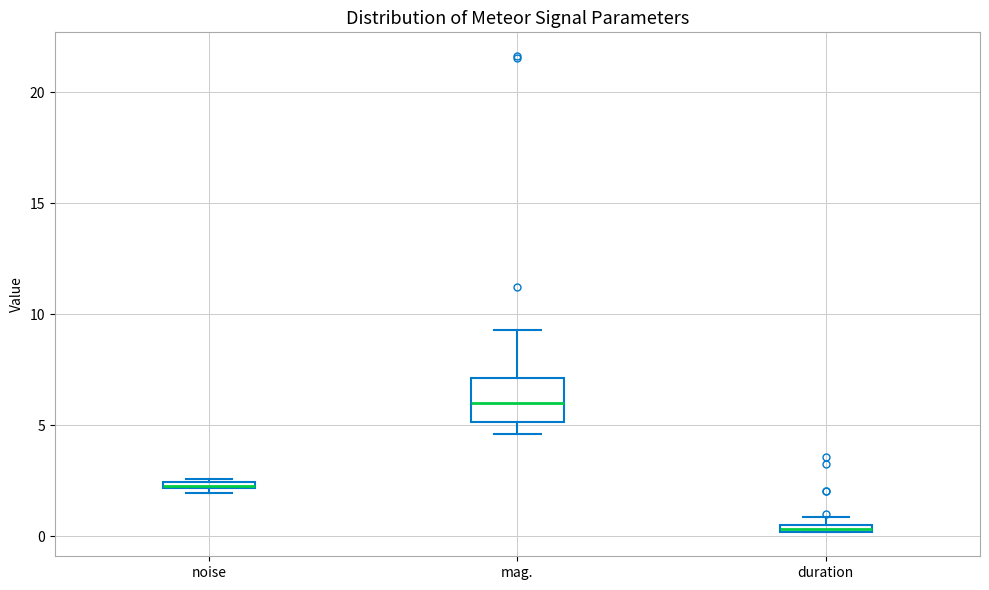

Which box is the tallest, from its lower edge to its upper edge?

mag.